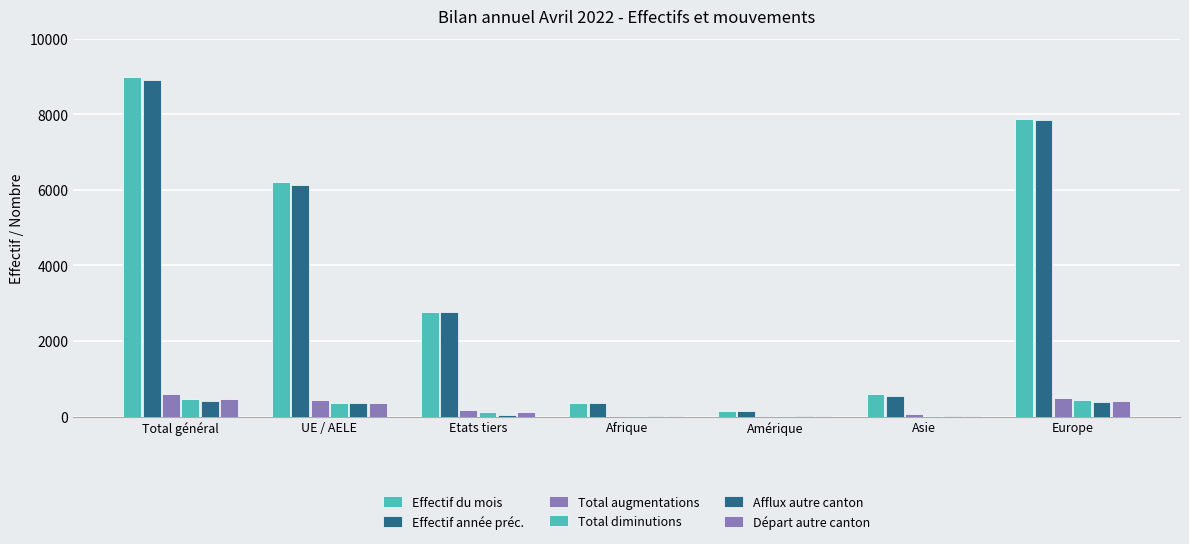

The Total diminutions series shows 363 at UE / AELE. True or false?

True